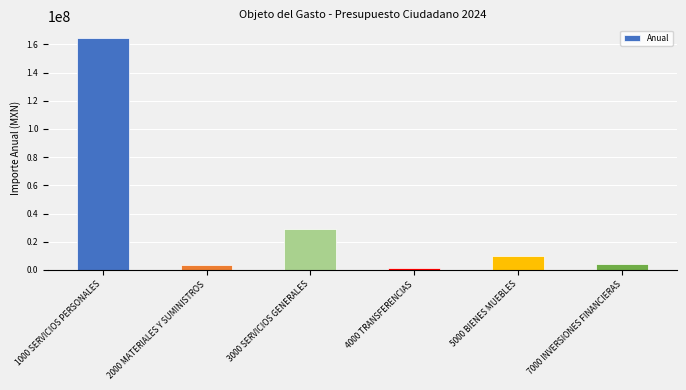

Which has a higher value, 5000 BIENES MUEBLES or 3000 SERVICIOS GENERALES?

3000 SERVICIOS GENERALES